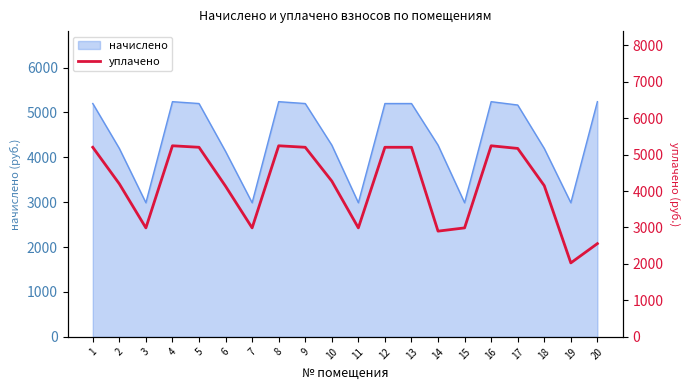

How many data points are less than 4272?

10